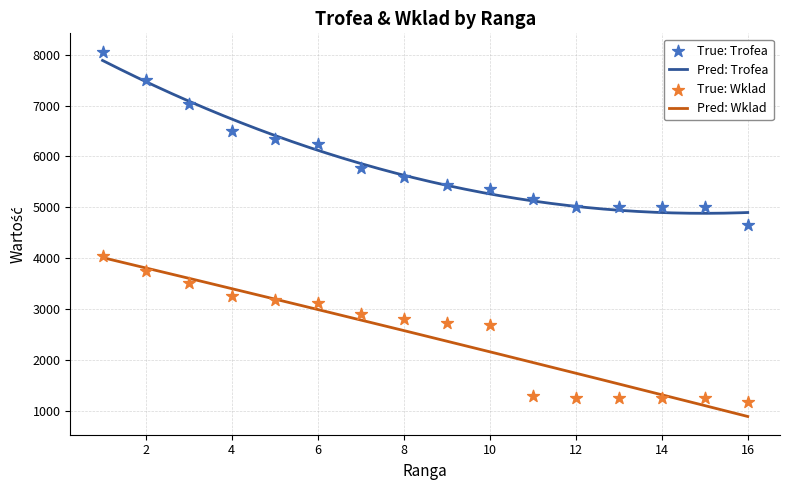

At which category is the sum across all series the highest?

1